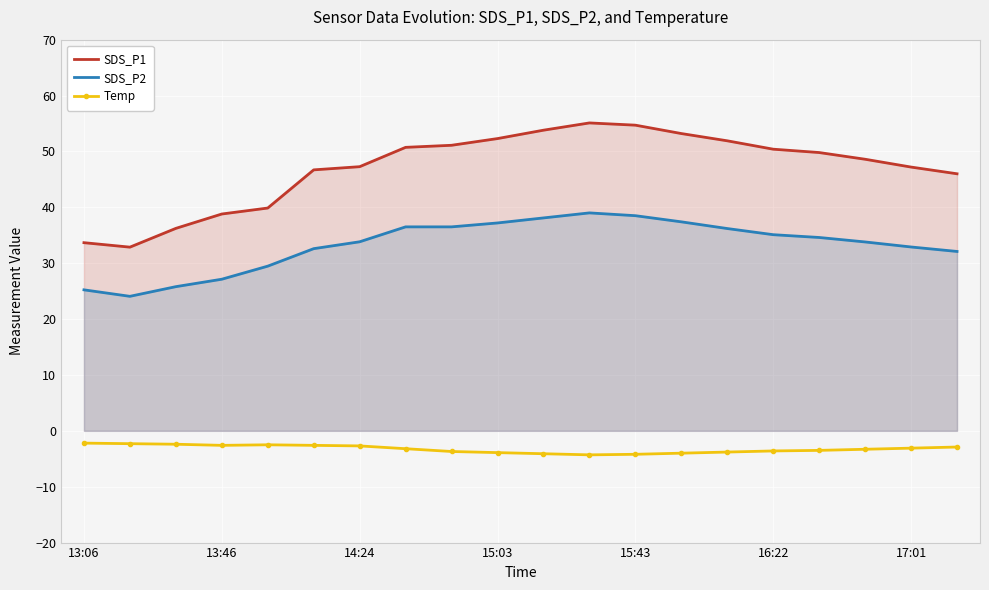

Rank the series by their maximum value, from lowest to highest.

Temp, SDS_P2, SDS_P1